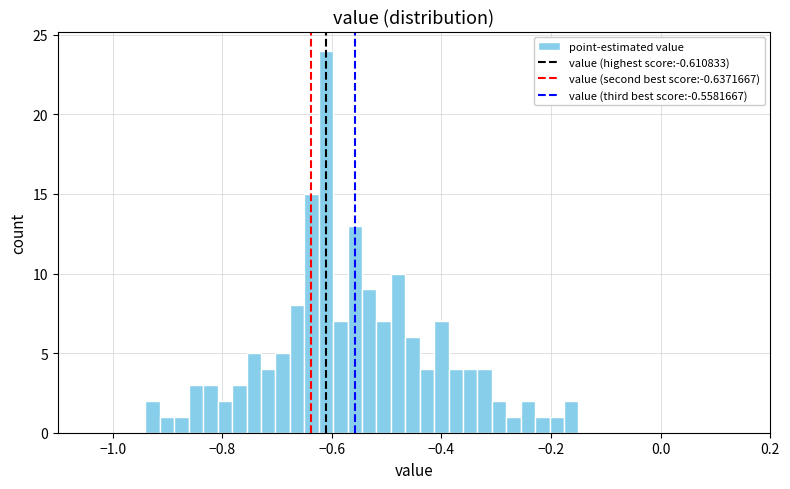

Around what value on the x-axis is the tallest bar? Give the approximate position of its centre, as read against the axis.

-0.62